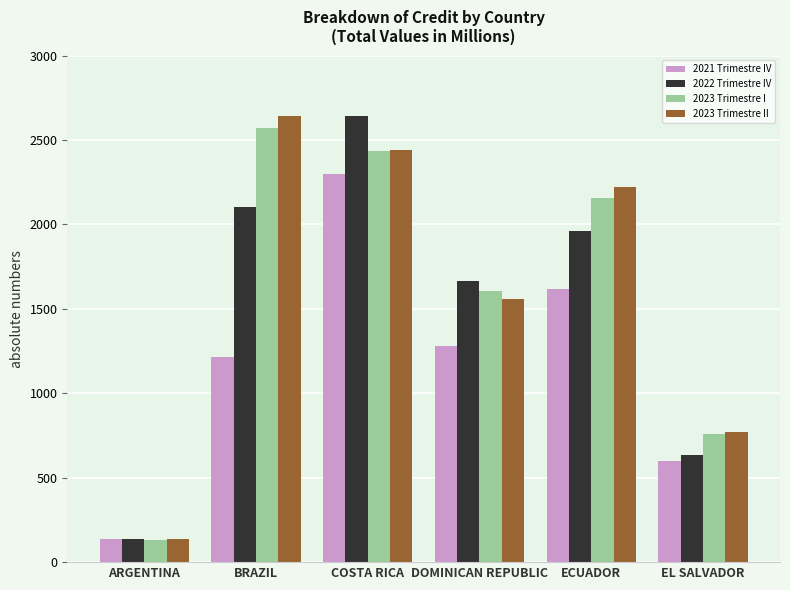

What is the sum of all 2023 Trimestre I values?

9657.8